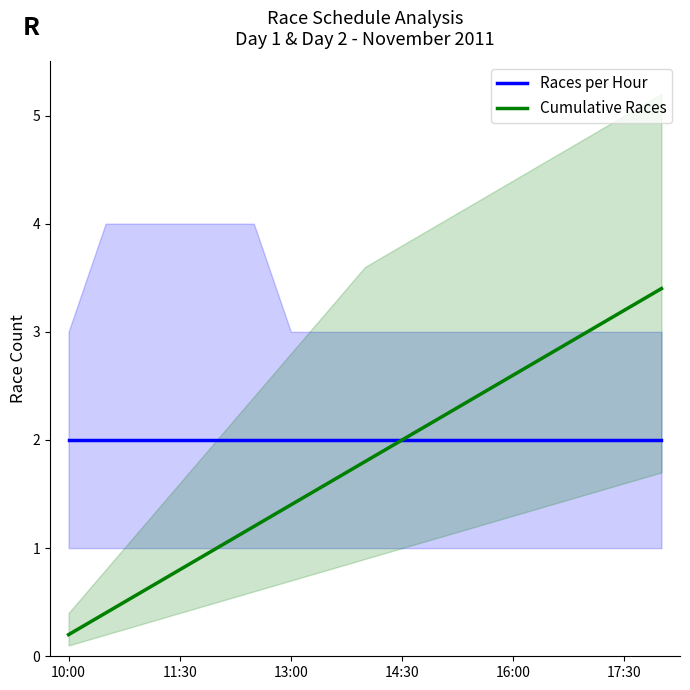

What is the minimum value for Races per Hour?

2.0